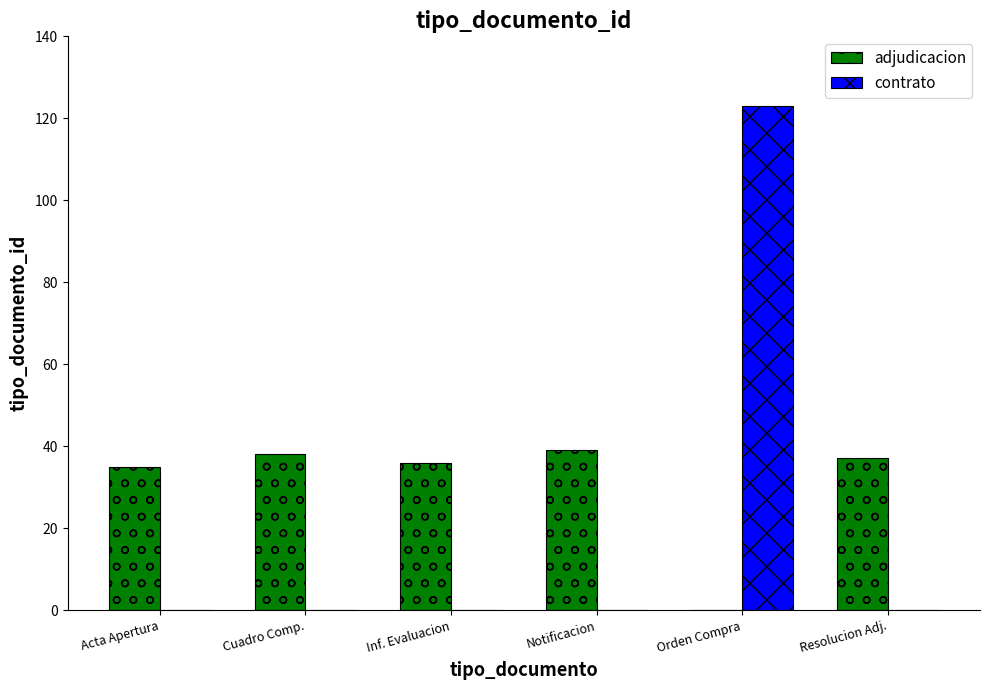

At which category is the sum across all series the highest?

Orden Compra